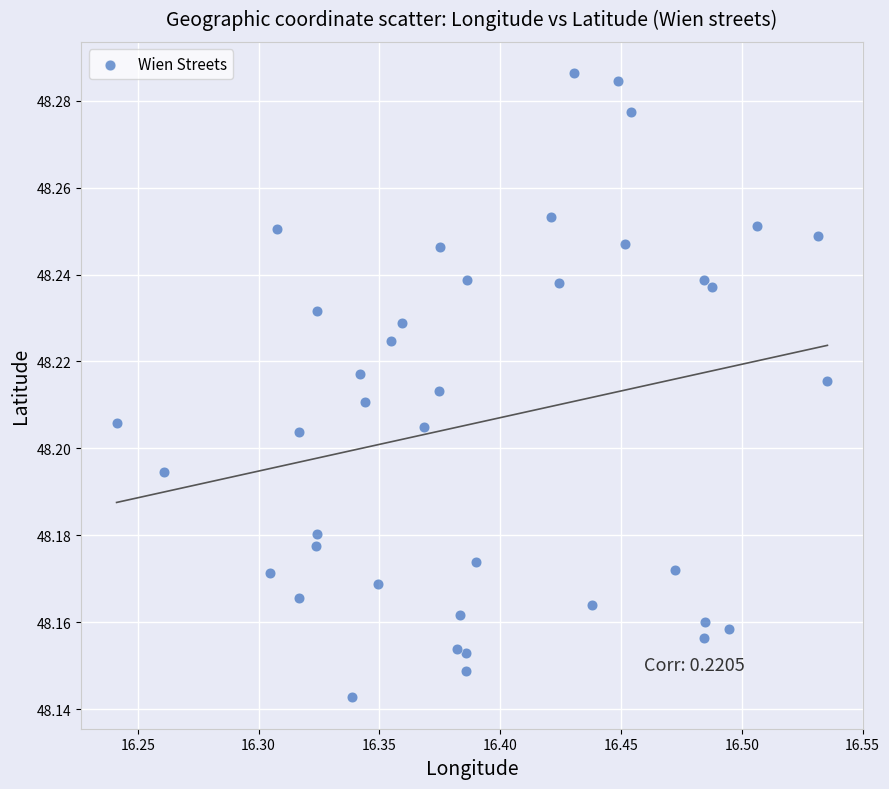

What is the range of X values (max minus min)?

0.3